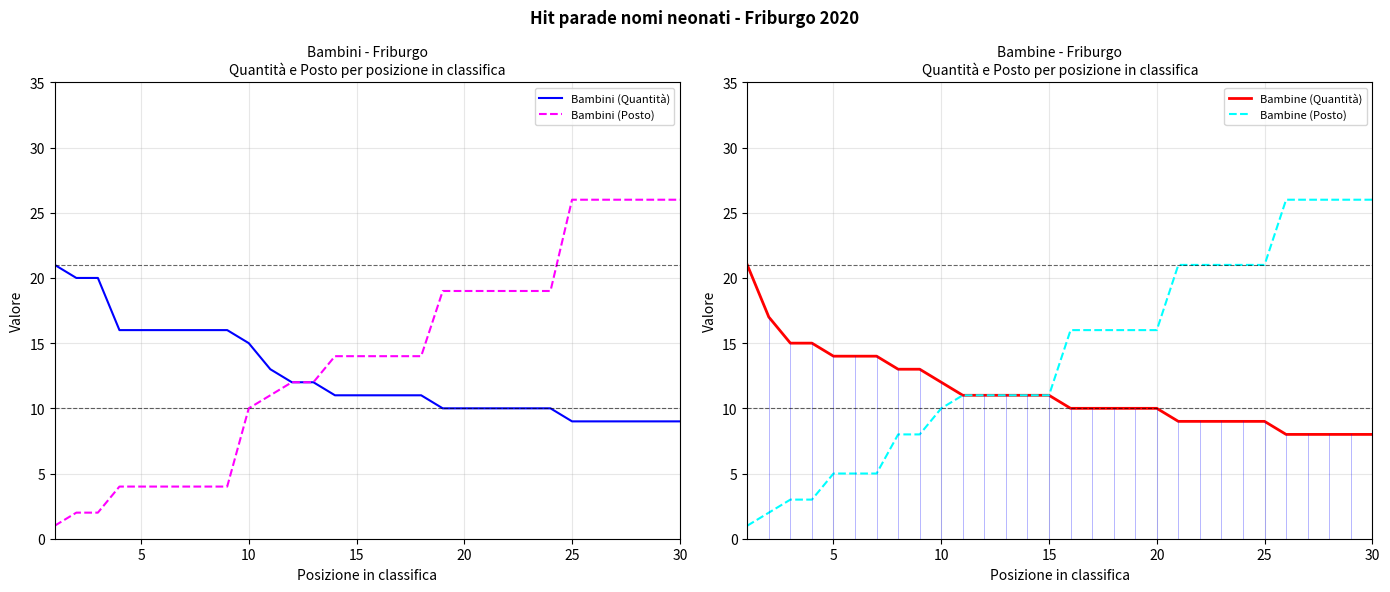

Which series has the largest range (max minus min)?

Bambini (Posto)